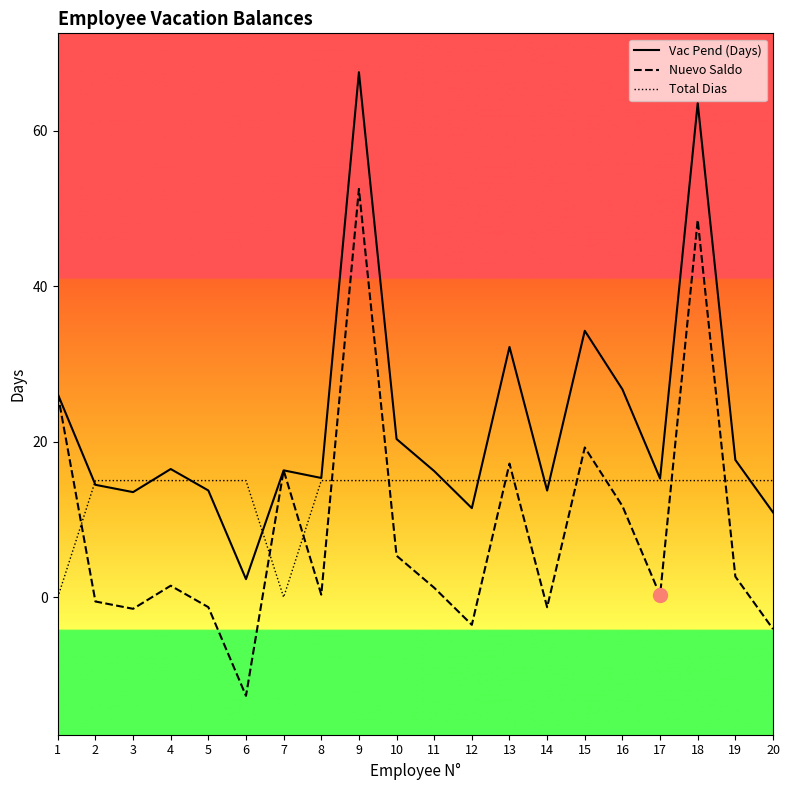

The Nuevo Saldo series shows -5.7 at 20. True or false?

False